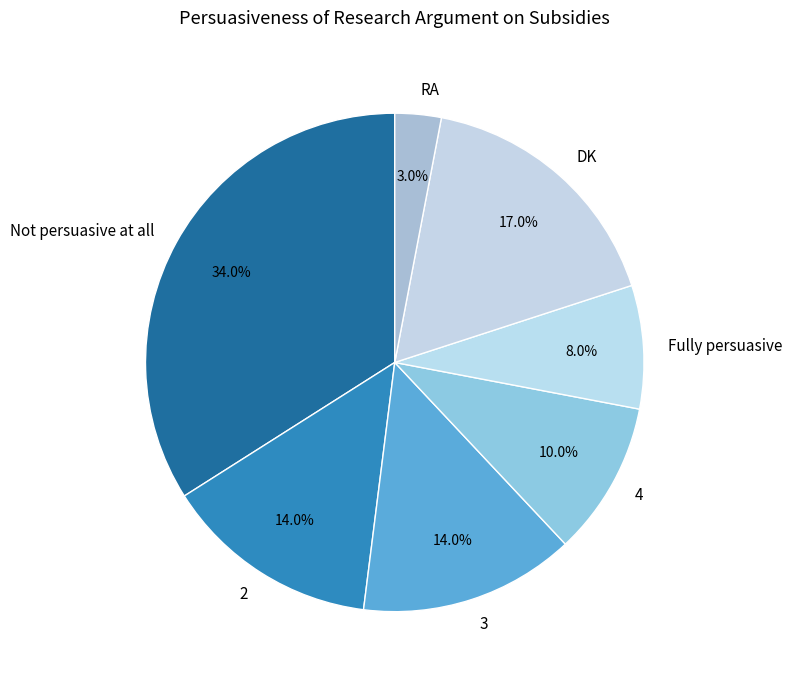

Approximately how many times larger is the value at 2 compared to 4?

1.4